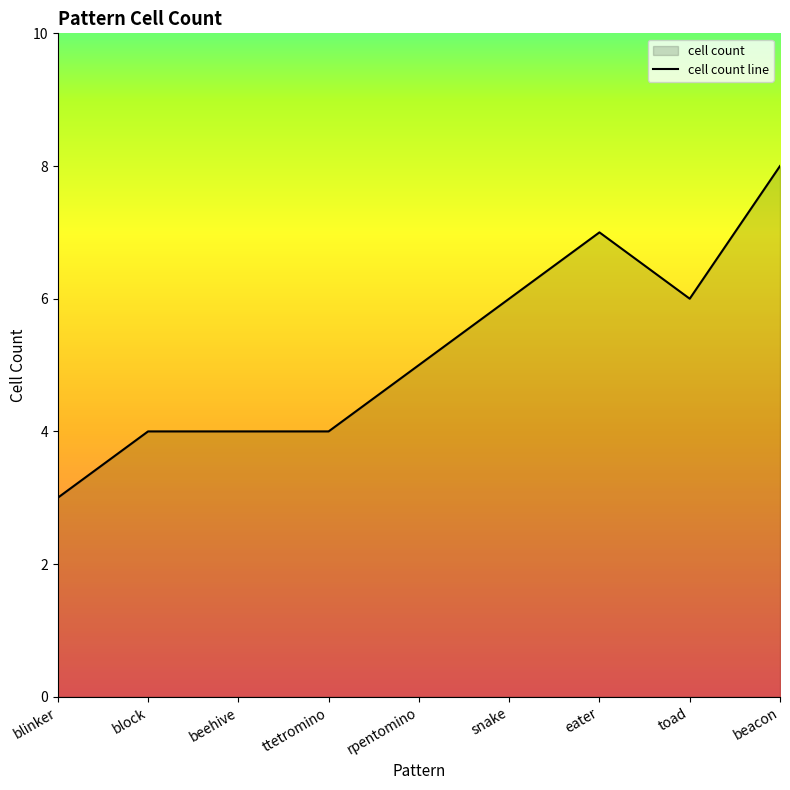

Does the chart display data point markers on the line(s)?

No